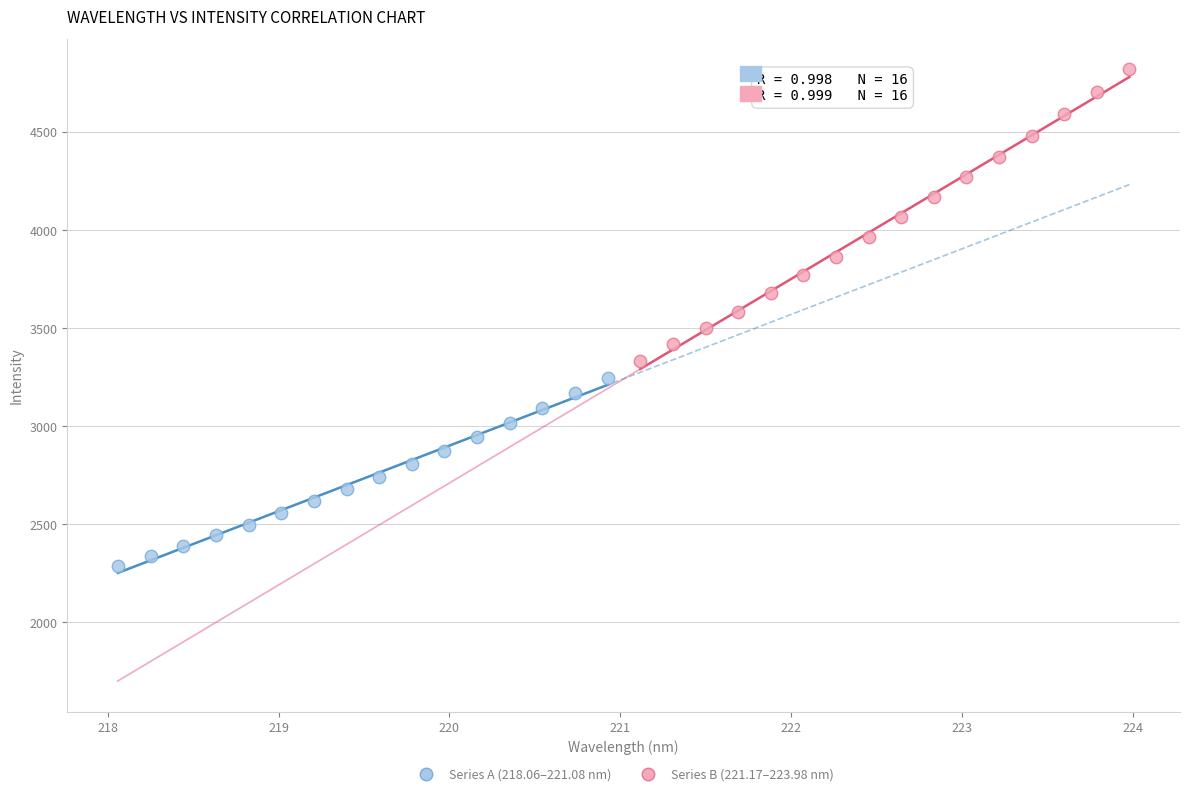

Which series contains the highest Y value?

Series B (221.17–223.98 nm)